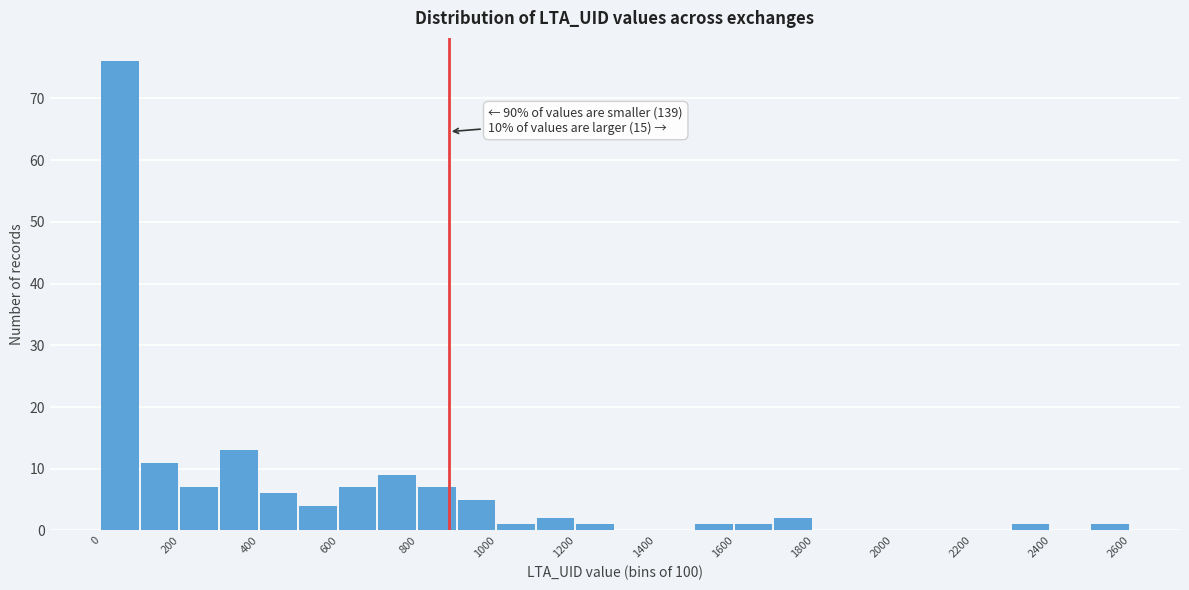

Over which range of the x-axis is the bar tallest?

0 to 100